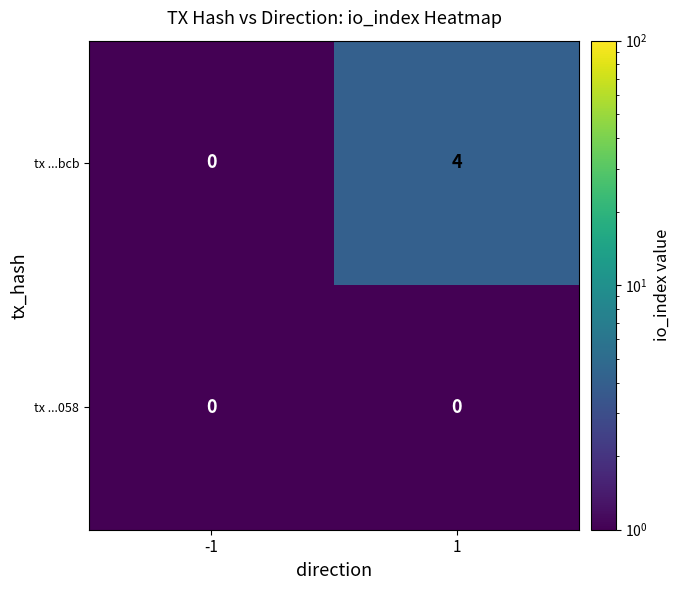

Count the number of data series in this chart.

2